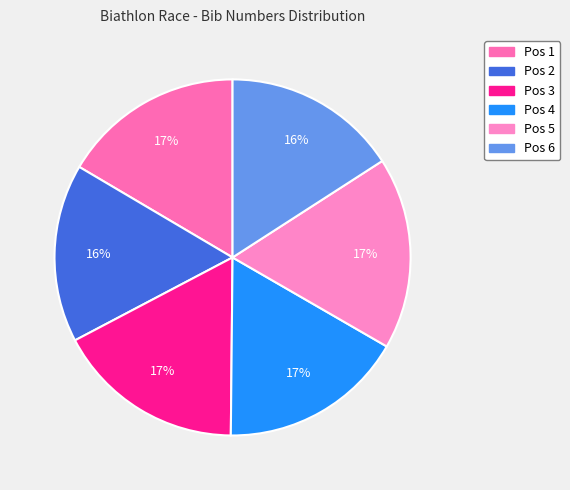

Between Pos 2 and Pos 6, which is larger?

Pos 2